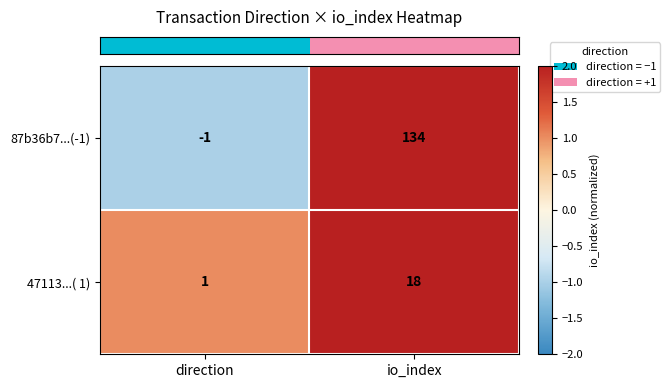

Reading left to right, what are all the values shown in this chart?

87b36b7...(-1): direction=-1	io_index=134
47113...( 1): direction=1	io_index=18